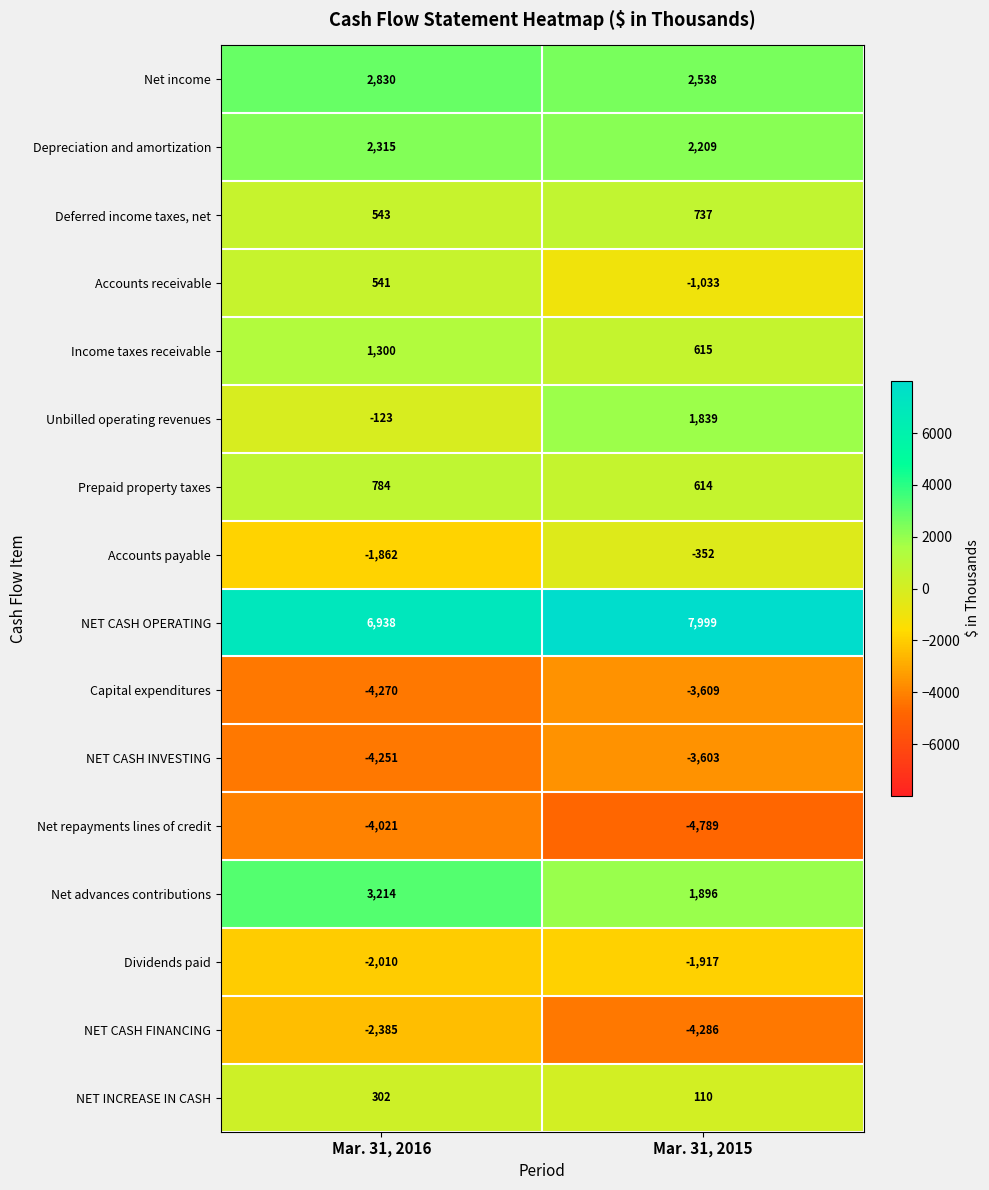

What is the approximate value of NET CASH OPERATING at Mar. 31, 2016?

6938